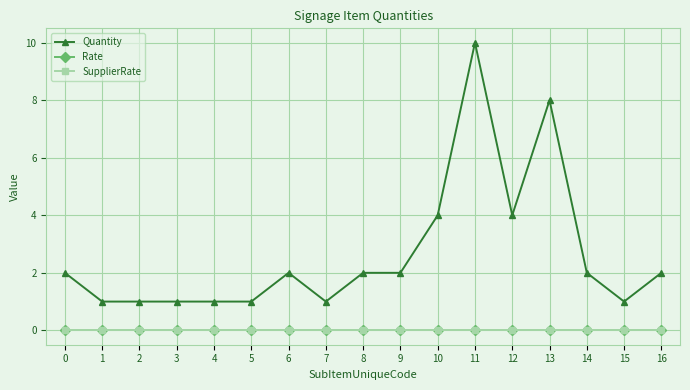

True or false: Quantity and SupplierRate intersect in this chart.

False